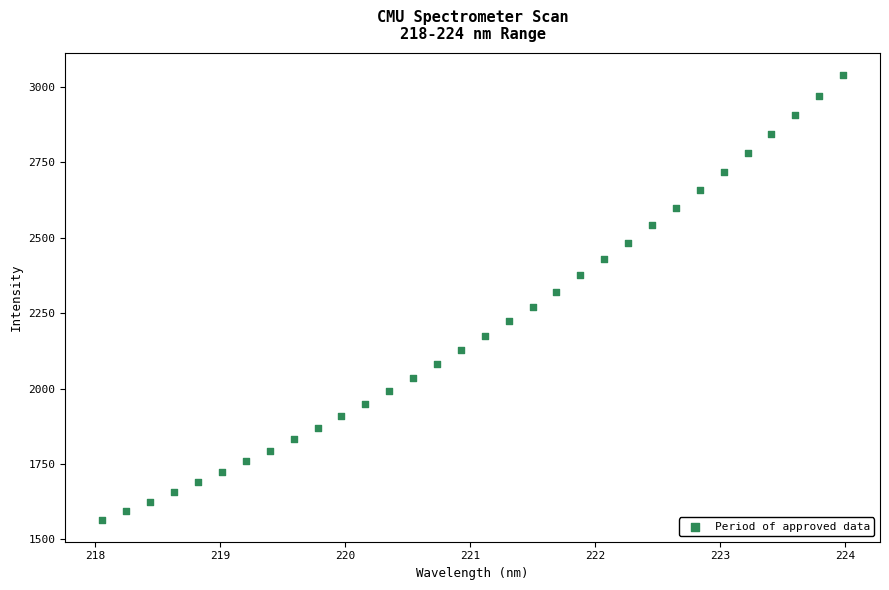

What is the range of Y values (max minus min)?

1472.6